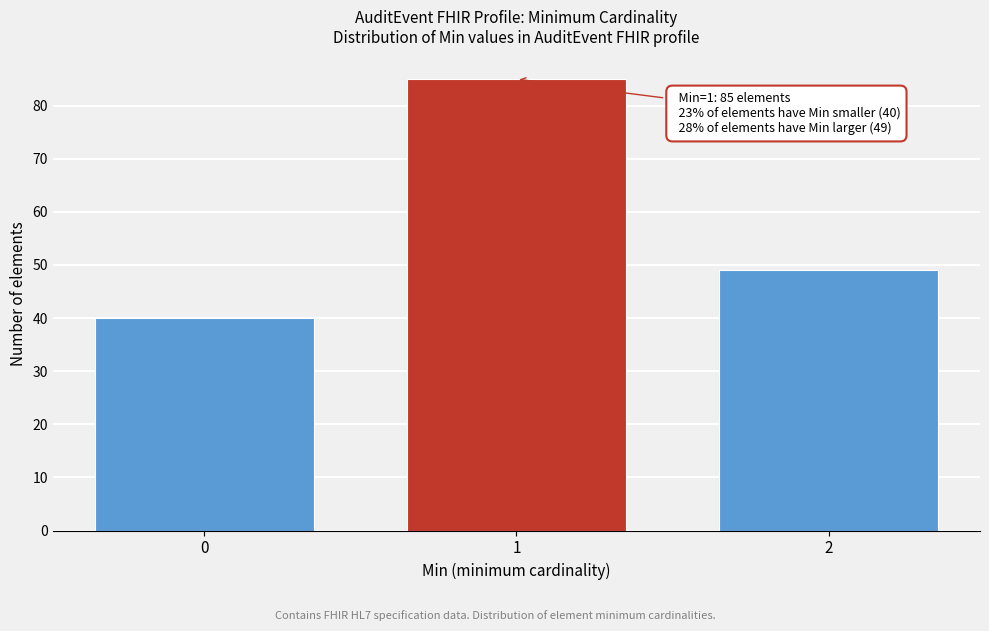

Reading left to right, list all the values displayed in this chart.

40	85	49